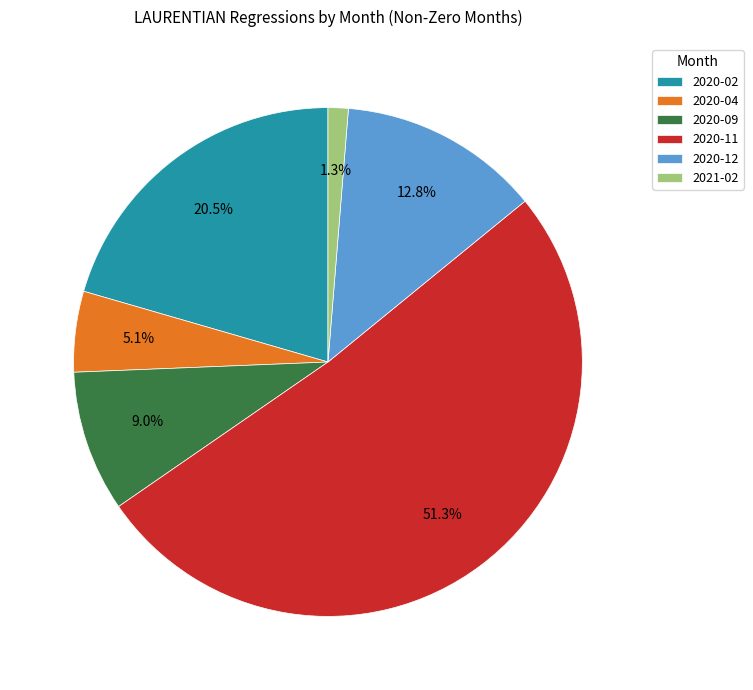

Rank the categories by value from highest to lowest.

2020-11, 2020-02, 2020-12, 2020-09, 2020-04, 2021-02